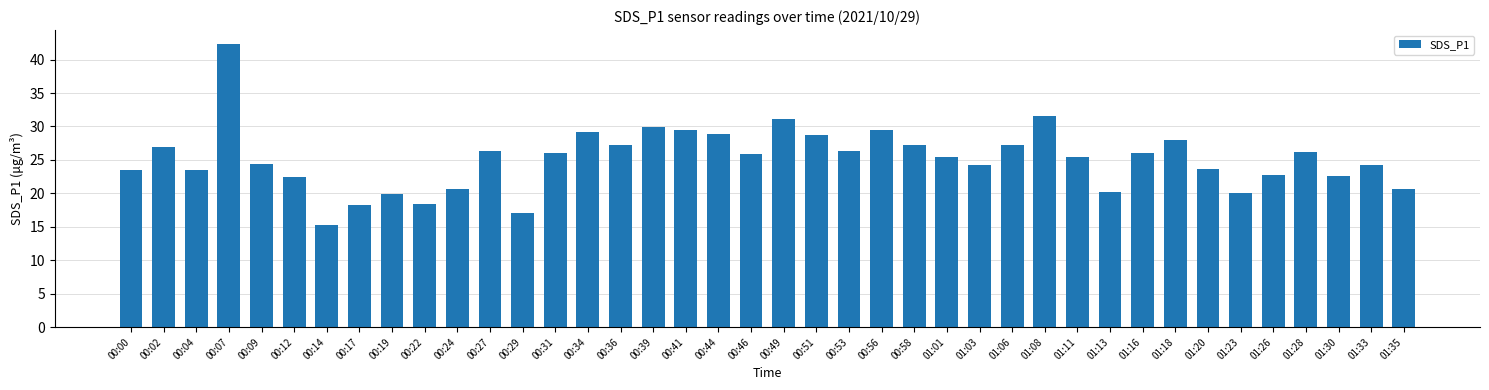

What is the maximum value shown in the chart?

42.3